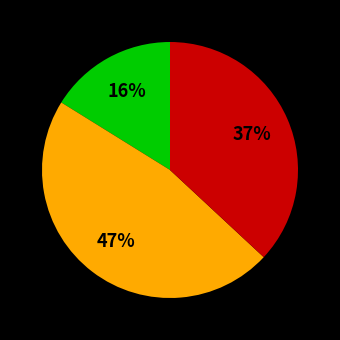

Does any single category account for the majority?

No